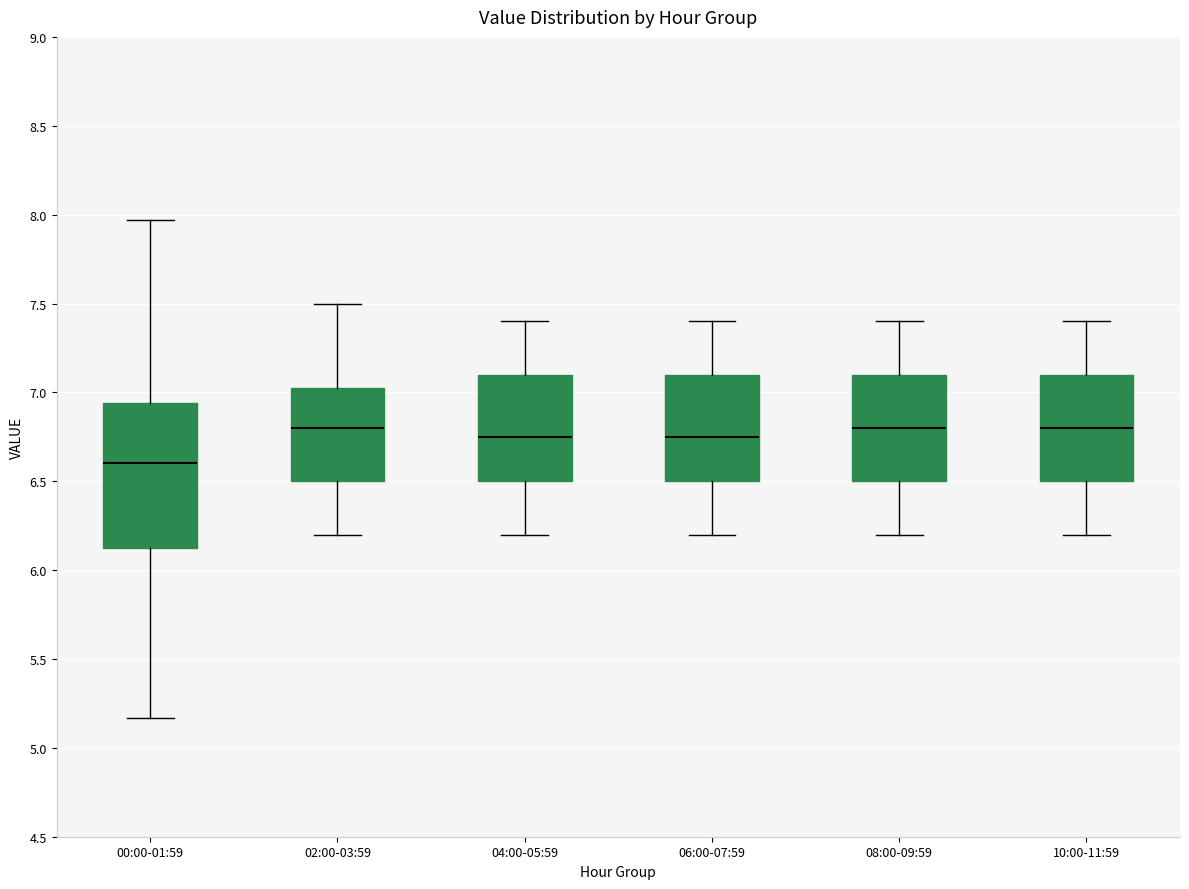

Reading left to right, transcribe this box plot: for each box, give where its median line is, the range the box spans, and where its two whiskers end, as read against the y-axis. The values are not printed on the chart, so give them approximately, as read against the axis.

00:00-01:59: median 6.60, box 6.10 to 6.95, whiskers 5.15 to 7.95
02:00-03:59: median 6.80, box 6.50 to 7.05, whiskers 6.20 to 7.50
04:00-05:59: median 6.75, box 6.50 to 7.10, whiskers 6.20 to 7.40
06:00-07:59: median 6.75, box 6.50 to 7.10, whiskers 6.20 to 7.40
08:00-09:59: median 6.80, box 6.50 to 7.10, whiskers 6.20 to 7.40
10:00-11:59: median 6.80, box 6.50 to 7.10, whiskers 6.20 to 7.40